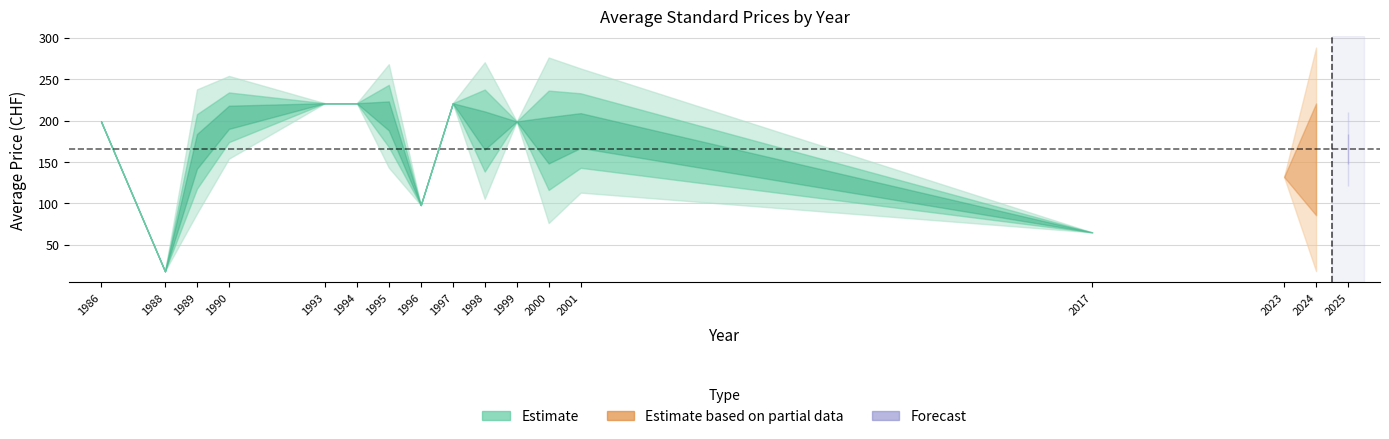

Where is Avg Price (PRINT) nearest to the value 119?

2023